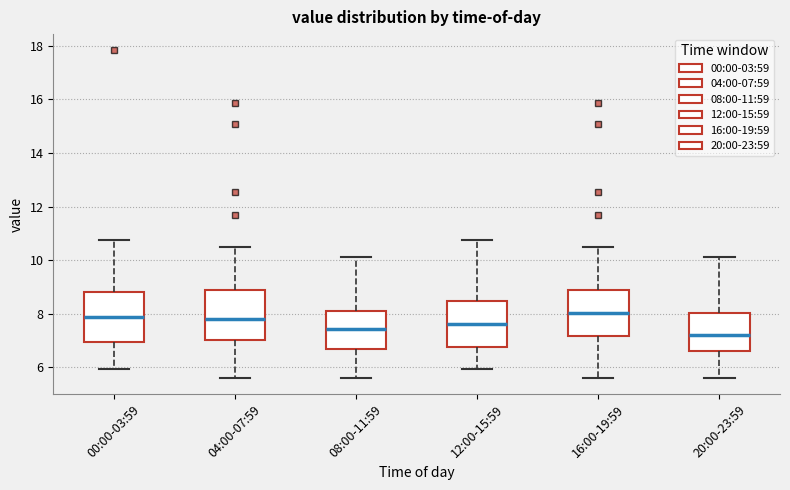

Where does the upper whisker of the box for 08:00-11:59 end on the y-axis? The values are not printed on the chart, so give them approximately, as read against the axis.

10.2